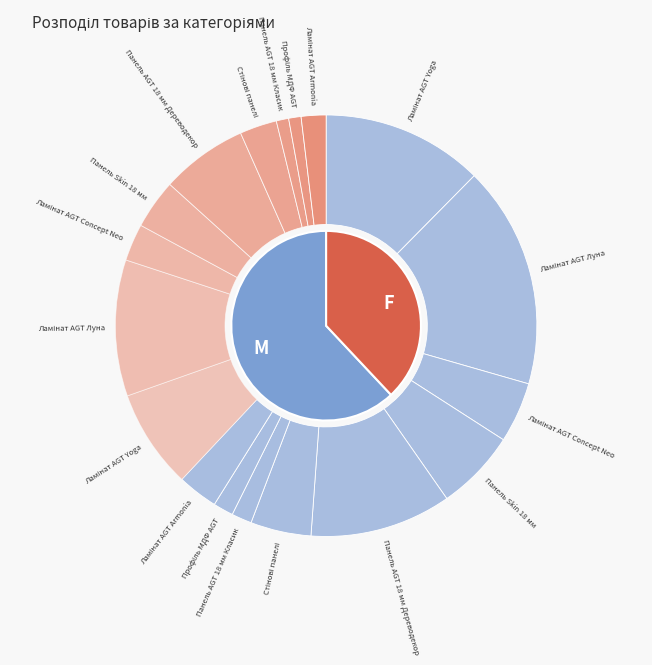

What percentage is the Ламінат AGT Луна slice, to the nearest percent?

28%